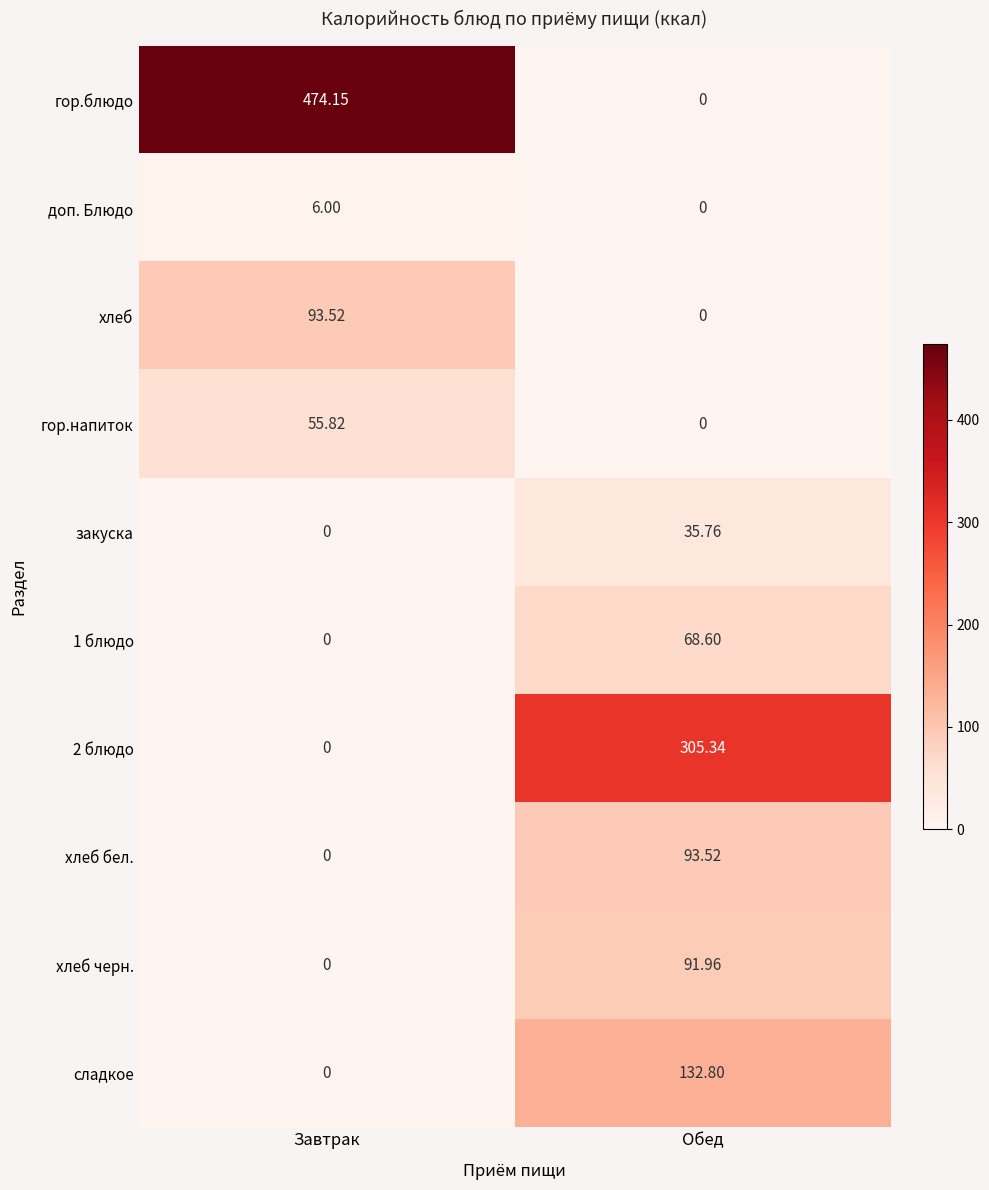

Is the value of доп. Блюдо at Завтрак greater than the value of хлеб бел. at Обед?

No